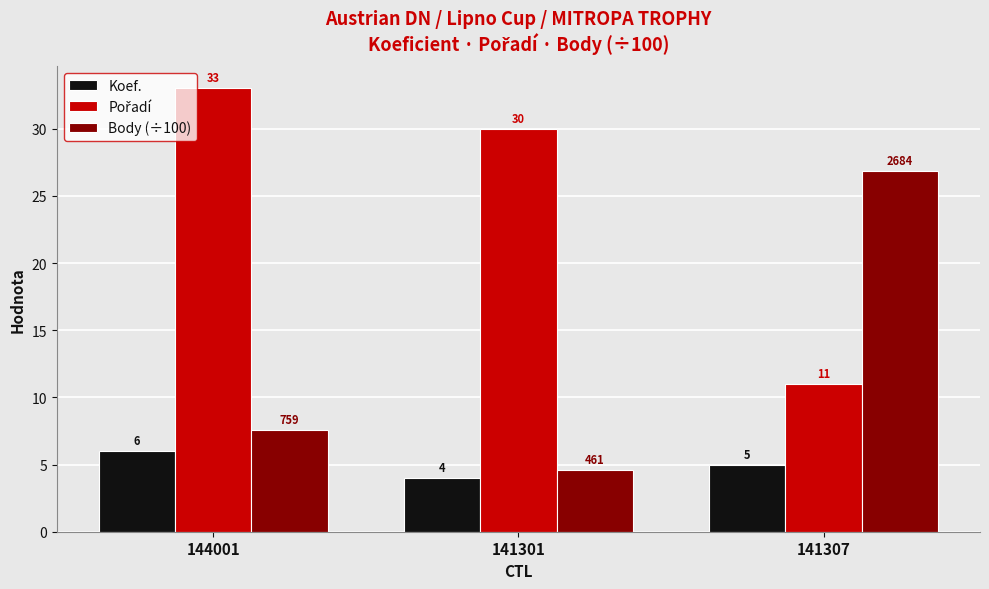

Is it true that Koef. equals 6.0 at 144001?

True